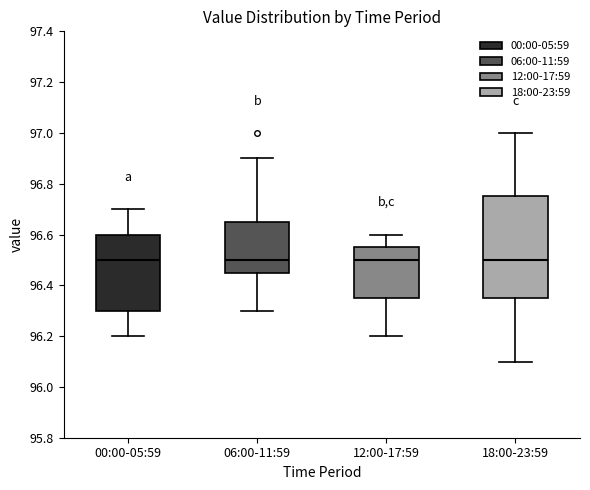

Comparing the boxes themselves (not the whiskers), which one is the tallest?

18:00-23:59